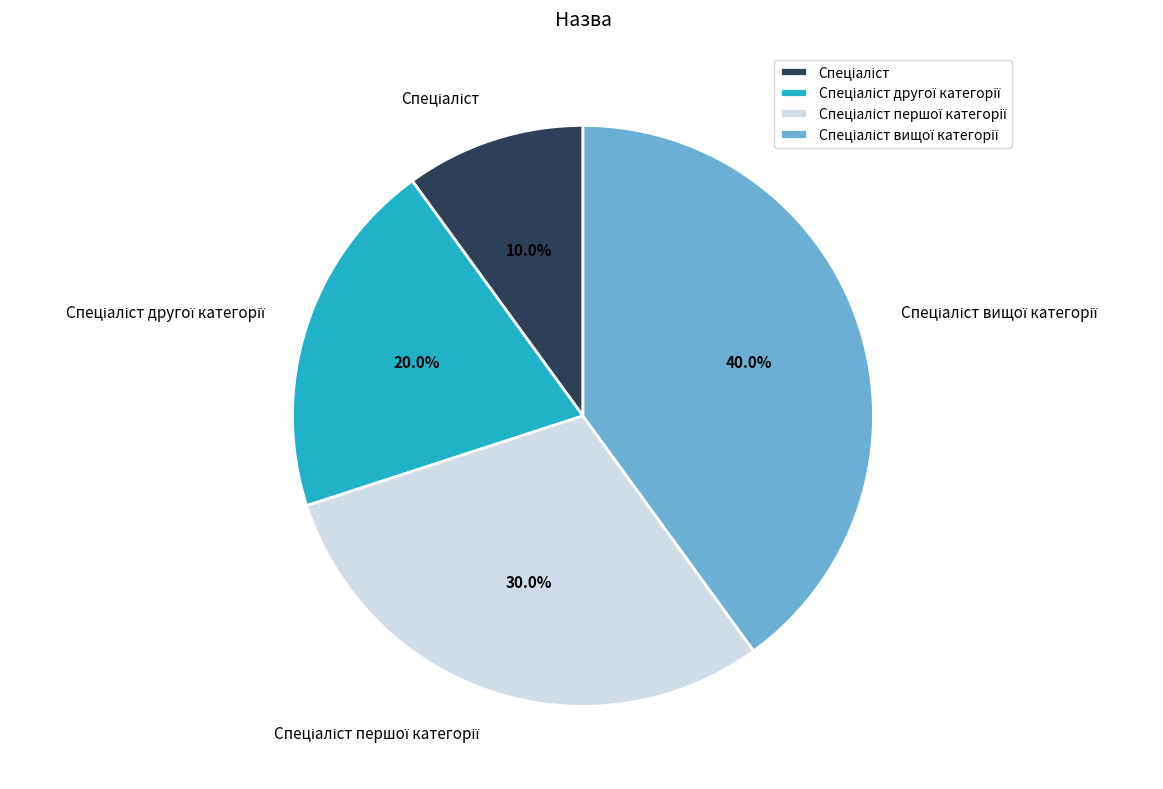

Does any single category account for the majority?

No